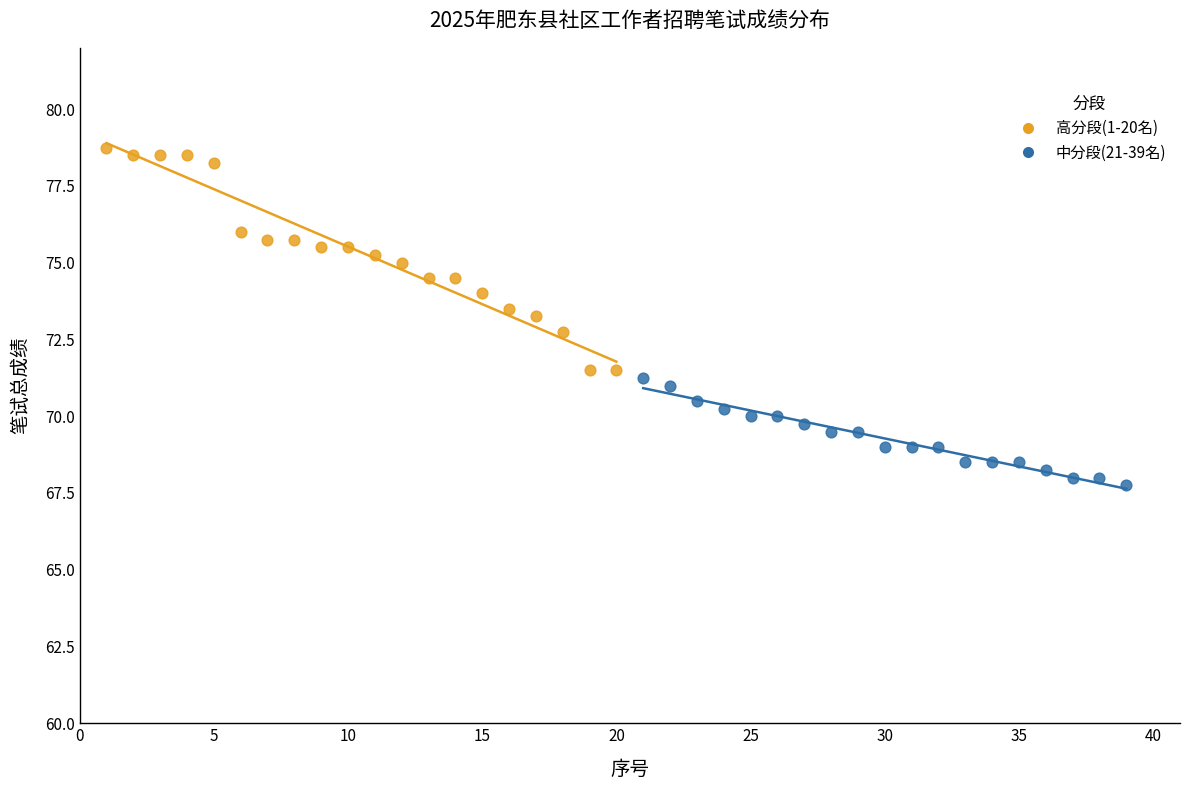

Which series reaches the maximum Y coordinate?

高分段(1-20名)